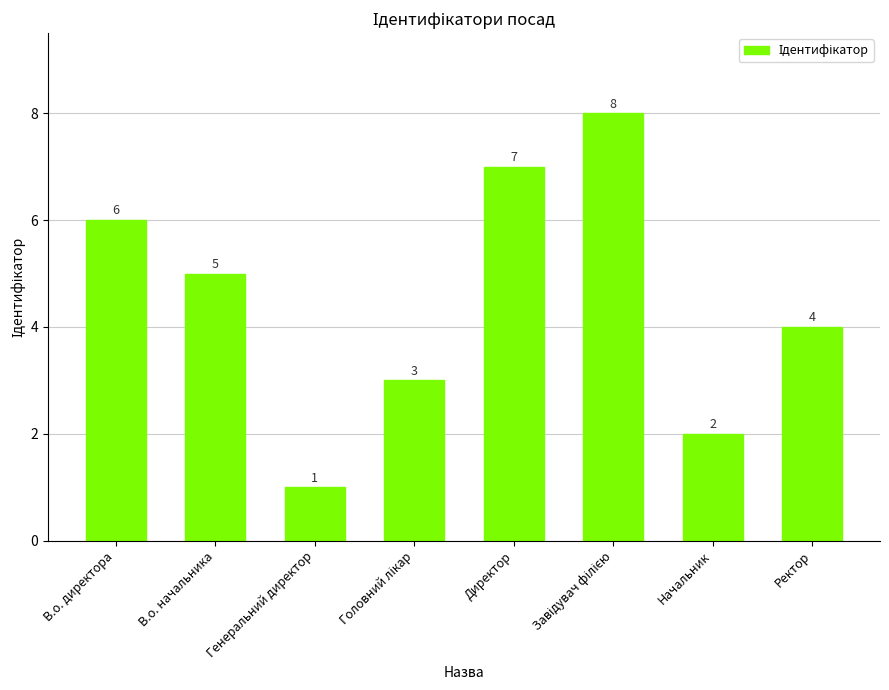

What value does the data have at В.о. директора?

6